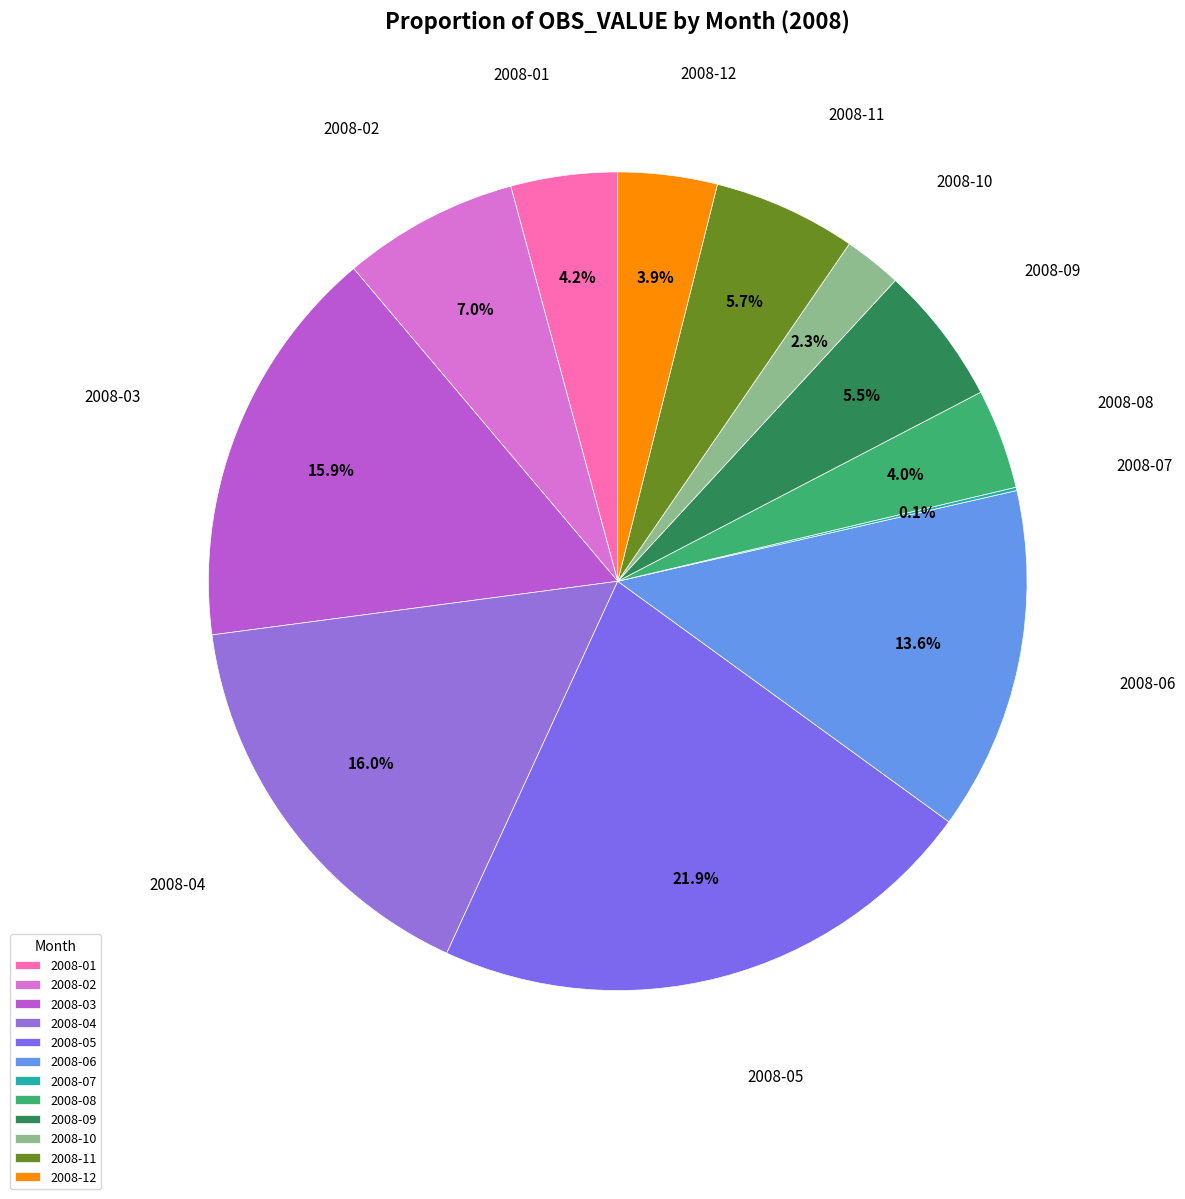

Does any single category account for the majority?

No